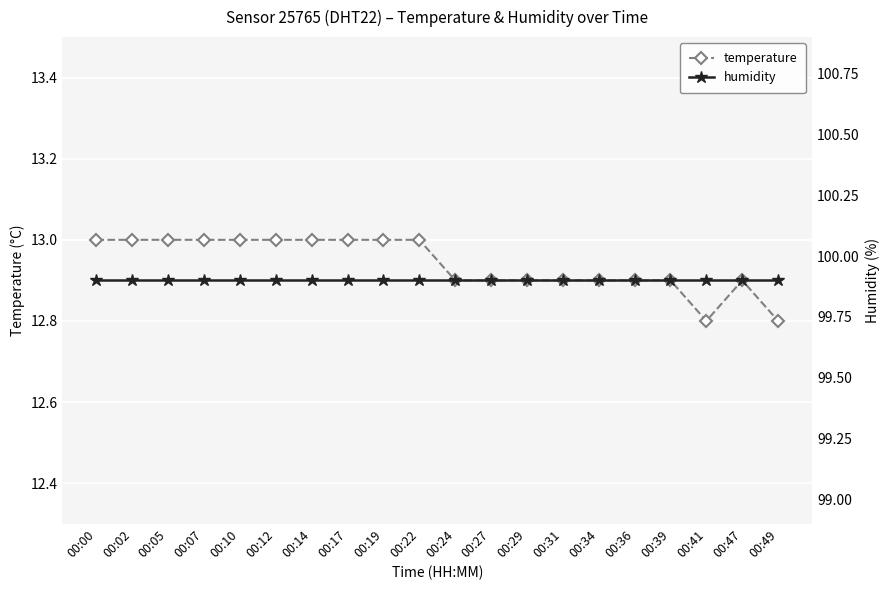

List the labels in order of temperature value, largest first.

00:00, 00:02, 00:05, 00:07, 00:10, 00:12, 00:14, 00:17, 00:19, 00:22, 00:24, 00:27, 00:29, 00:31, 00:34, 00:36, 00:39, 00:47, 00:41, 00:49